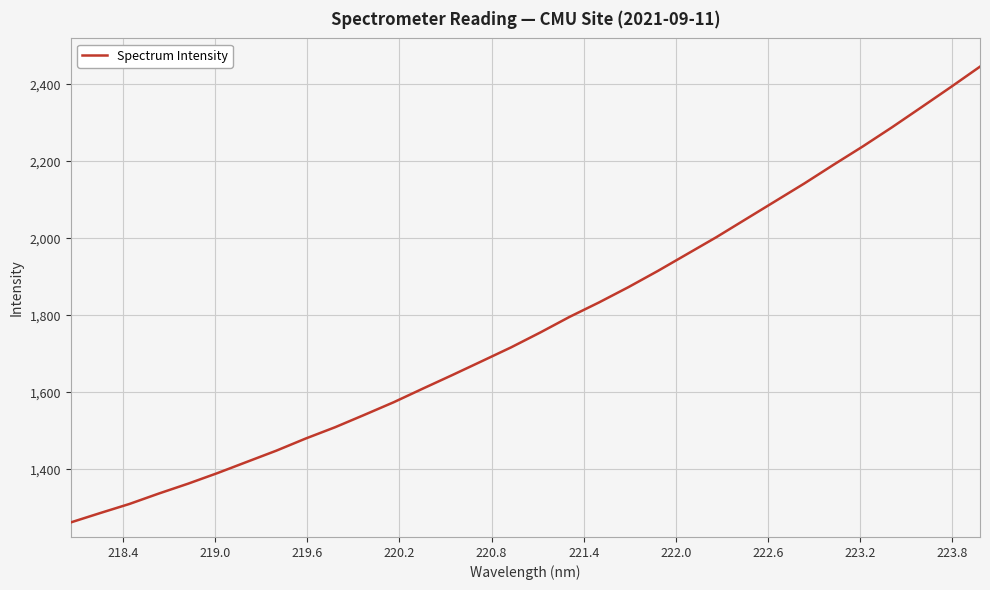

What is the minimum value shown in the chart?

1261.6